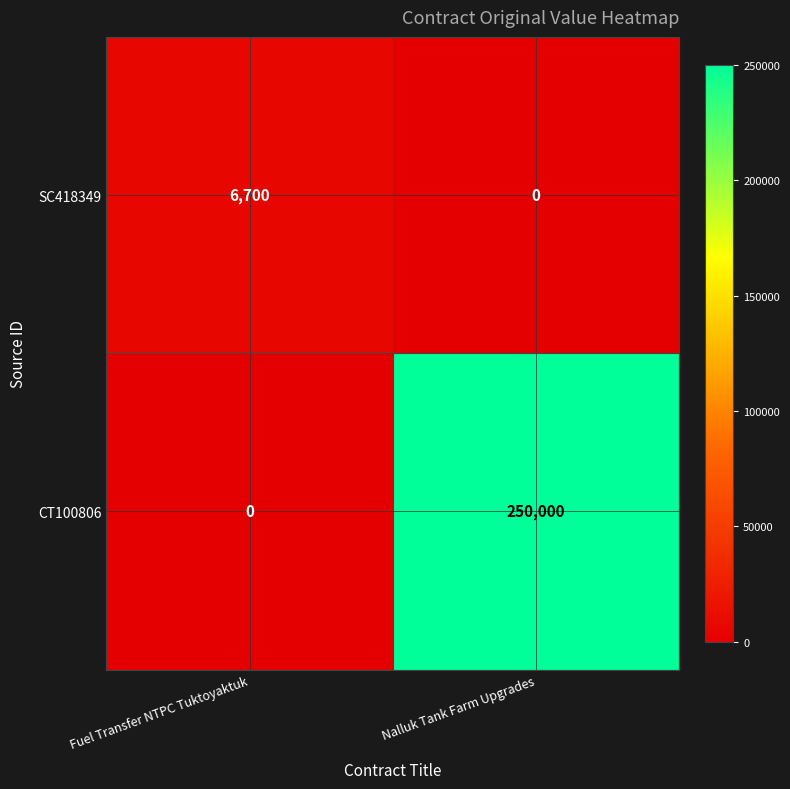

Reading left to right, extract all data points from this chart.

SC418349: 6700	0
CT100806: 0	250000